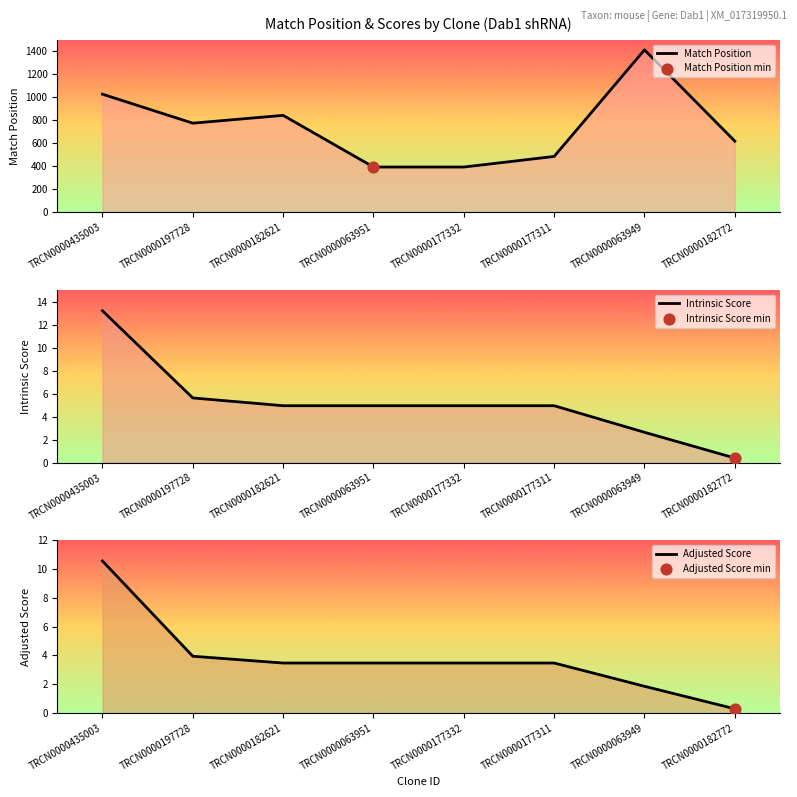

At how many categories does at least one series exceed 658?

4